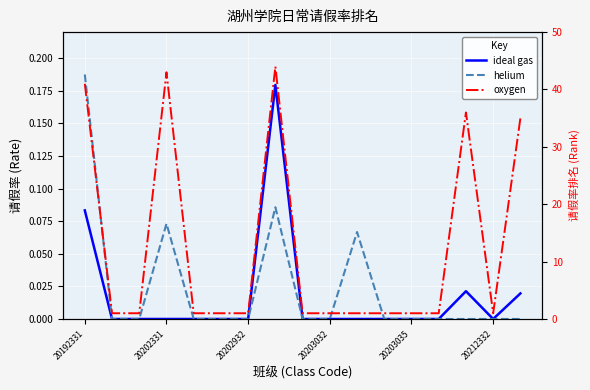

How many interior local valleys does the oxygen series have?

1